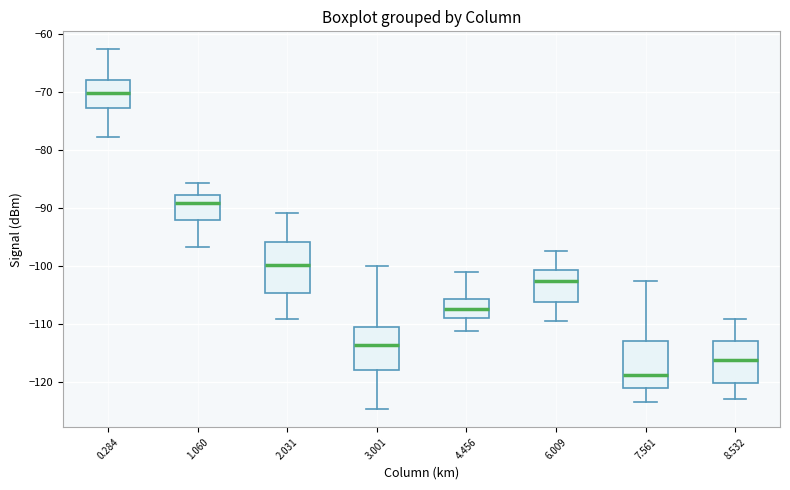

Reading left to right, read every box against the y-axis: the position of its median line, the range the box covers, and the ends of its whiskers. The values are not printed on the chart, so give them approximately, as read against the axis.

0.284: median -70, box -73 to -68, whiskers -78 to -63
1.060: median -89, box -92 to -88, whiskers -97 to -86
2.031: median -100, box -105 to -96, whiskers -109 to -91
3.001: median -114, box -118 to -111, whiskers -125 to -100
4.456: median -107, box -109 to -106, whiskers -111 to -101
6.009: median -103, box -106 to -101, whiskers -109 to -97
7.561: median -119, box -121 to -113, whiskers -123 to -103
8.532: median -116, box -120 to -113, whiskers -123 to -109